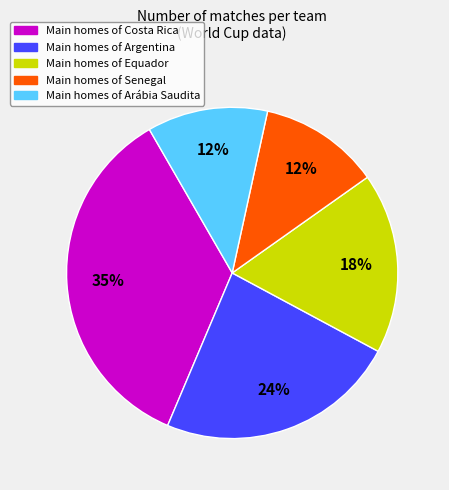

To the nearest percent, what is the average slice percentage?

20%